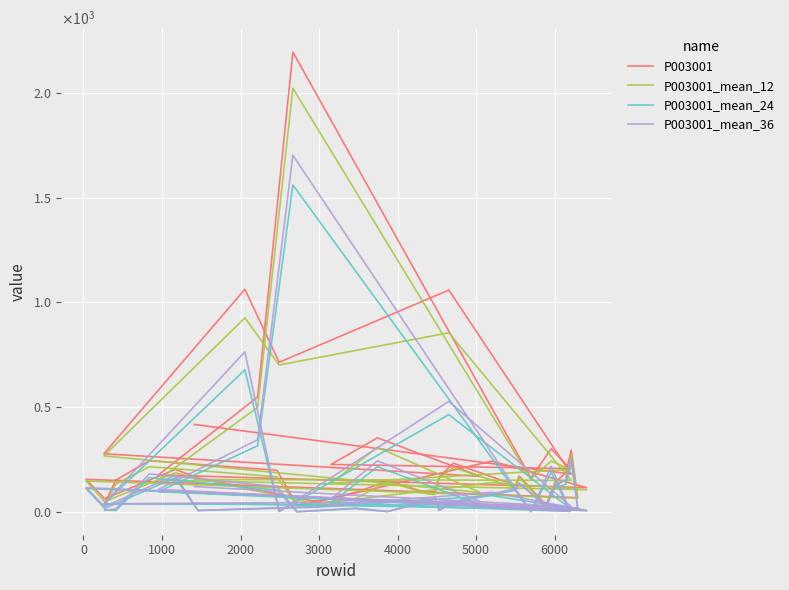

The value of P003001_mean_12 at 27 is 885. True or false?

False